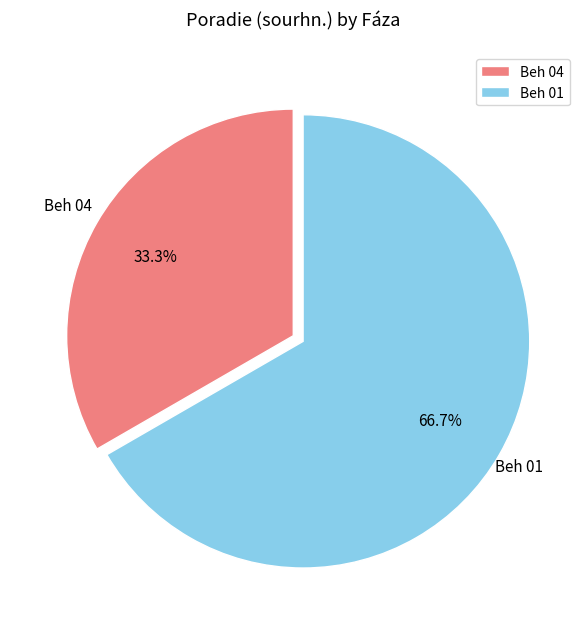

To the nearest percent, what is the difference between the Beh 04 and Beh 01 slice percentages?

33%